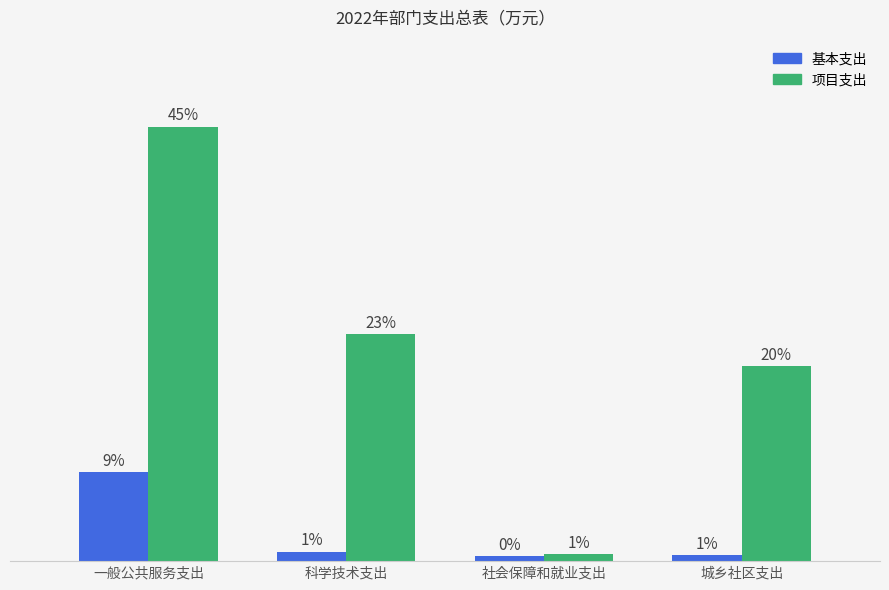

What is the label of the 3rd bar from the right?

科学技术支出